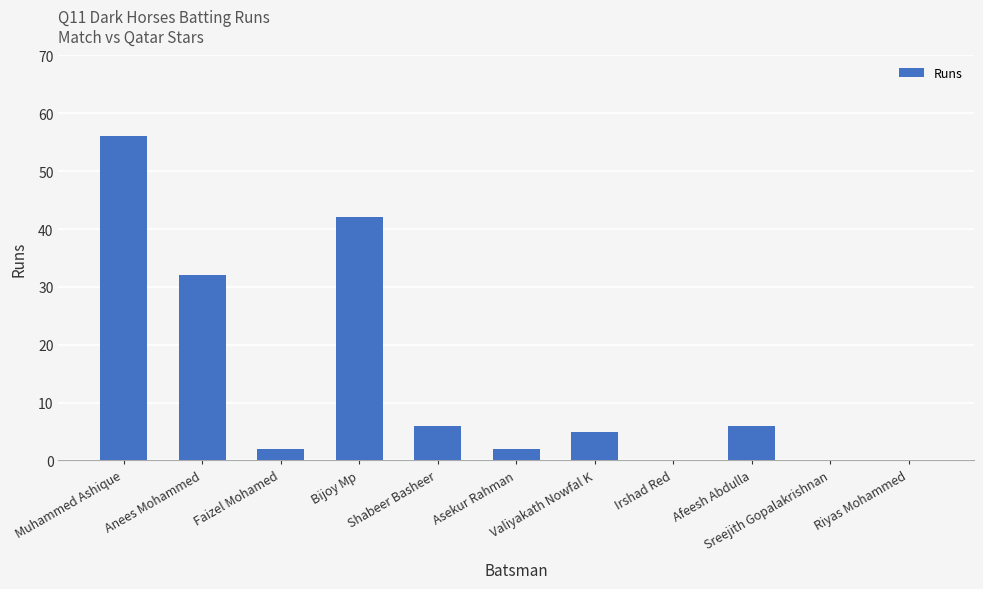

At which label does the data first exceed 5?

Muhammed Ashique